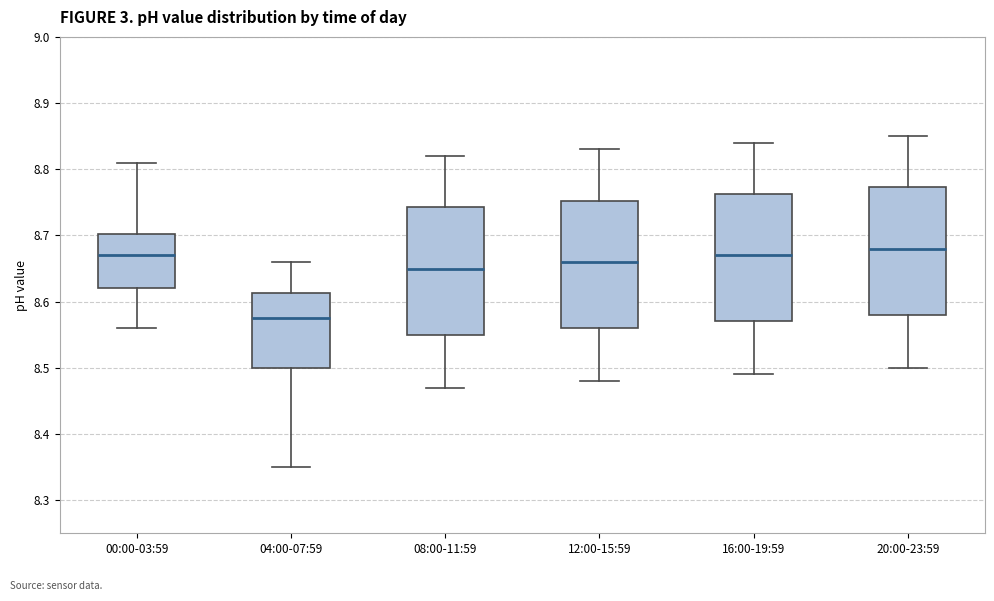

Reading left to right, read every box against the y-axis: the position of its median line, the range the box covers, and the ends of its whiskers. The values are not printed on the chart, so give them approximately, as read against the axis.

00:00-03:59: median 8.67, box 8.62 to 8.70, whiskers 8.56 to 8.81
04:00-07:59: median 8.58, box 8.50 to 8.61, whiskers 8.35 to 8.66
08:00-11:59: median 8.65, box 8.55 to 8.74, whiskers 8.47 to 8.82
12:00-15:59: median 8.66, box 8.56 to 8.75, whiskers 8.48 to 8.83
16:00-19:59: median 8.67, box 8.57 to 8.76, whiskers 8.49 to 8.84
20:00-23:59: median 8.68, box 8.58 to 8.77, whiskers 8.50 to 8.85